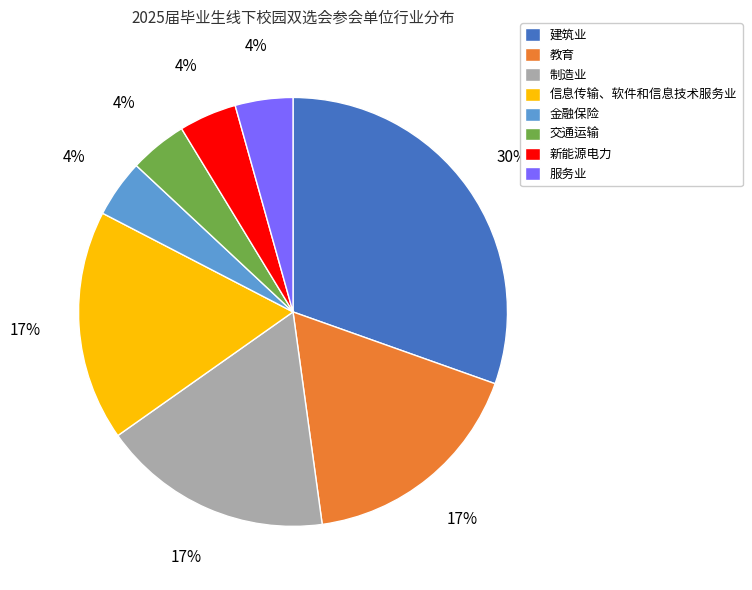

To the nearest percent, what portion does 新能源电力 represent?

4%